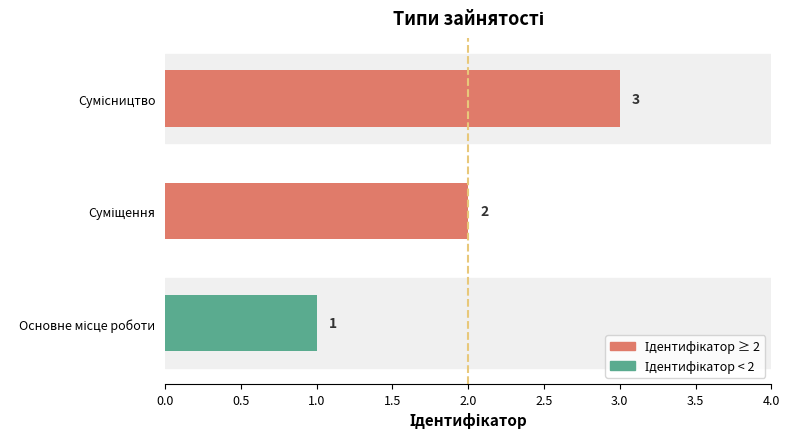

What is the average value?

2